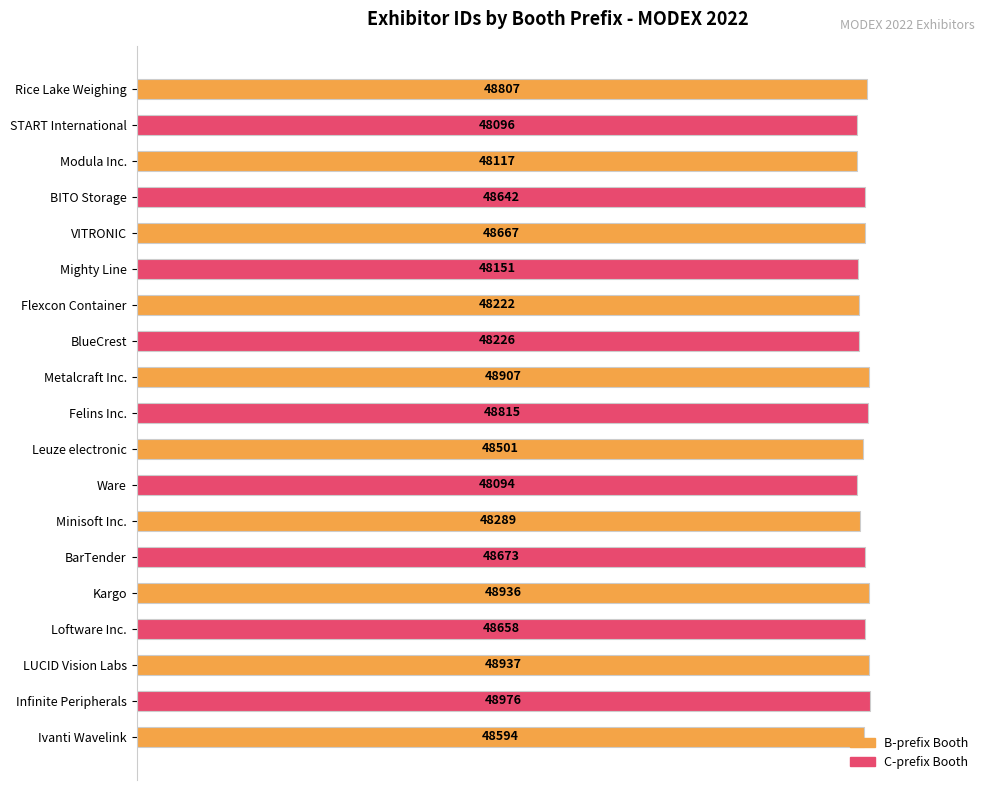

How many bars are there in total?

19